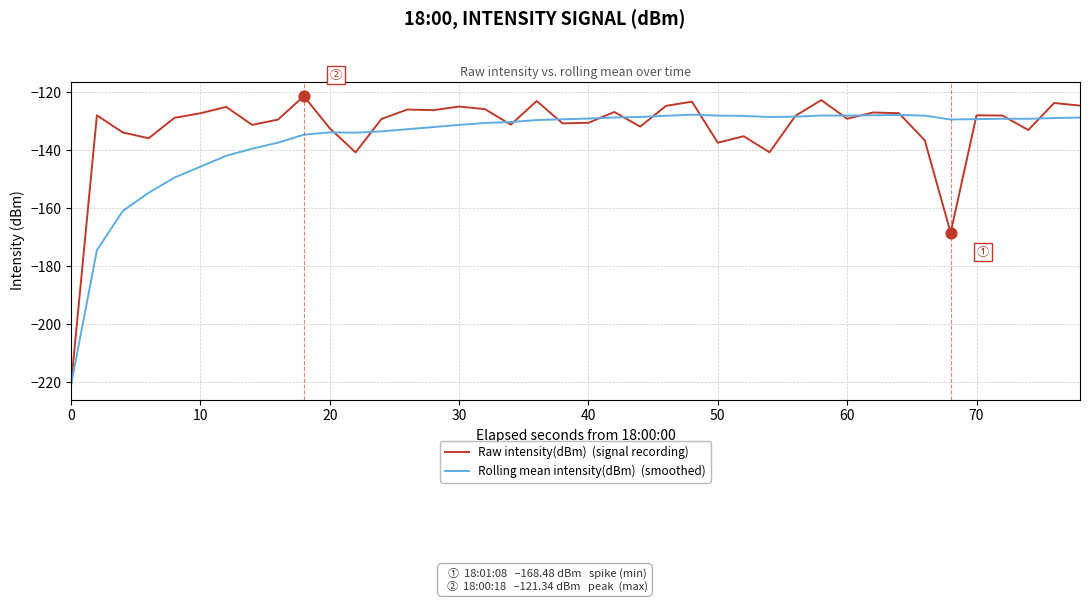

What is the smallest value displayed?

-221.0